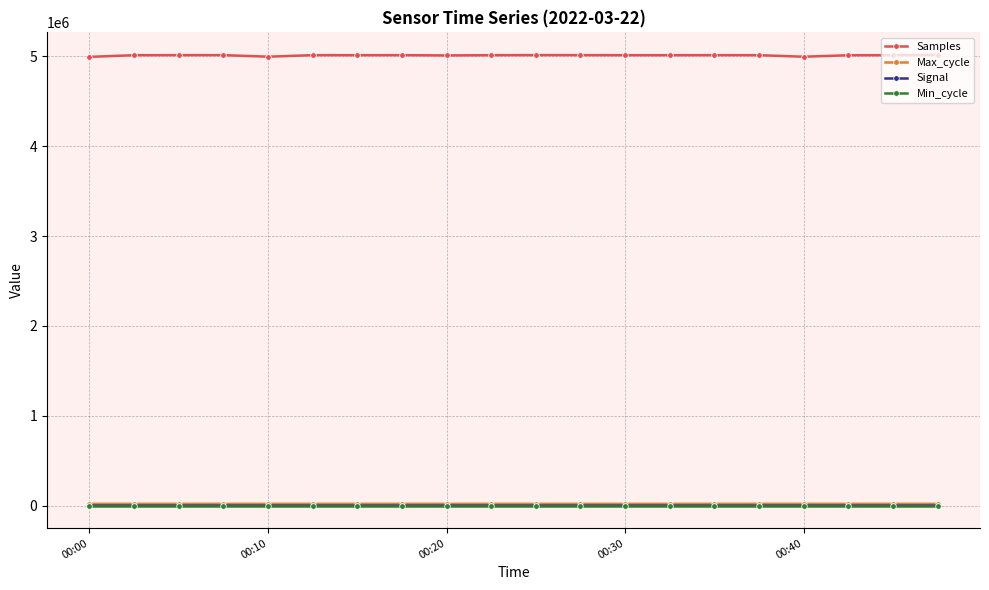

Which series has the largest range (max minus min)?

Samples